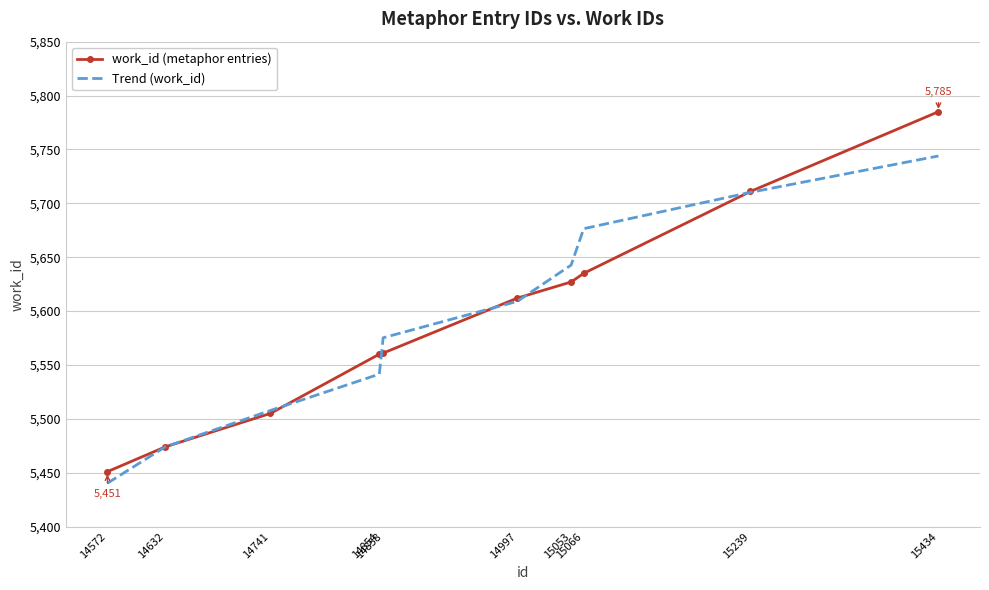

True or false: Trend (work_id) has a value of 5541.5 at 14854.

True